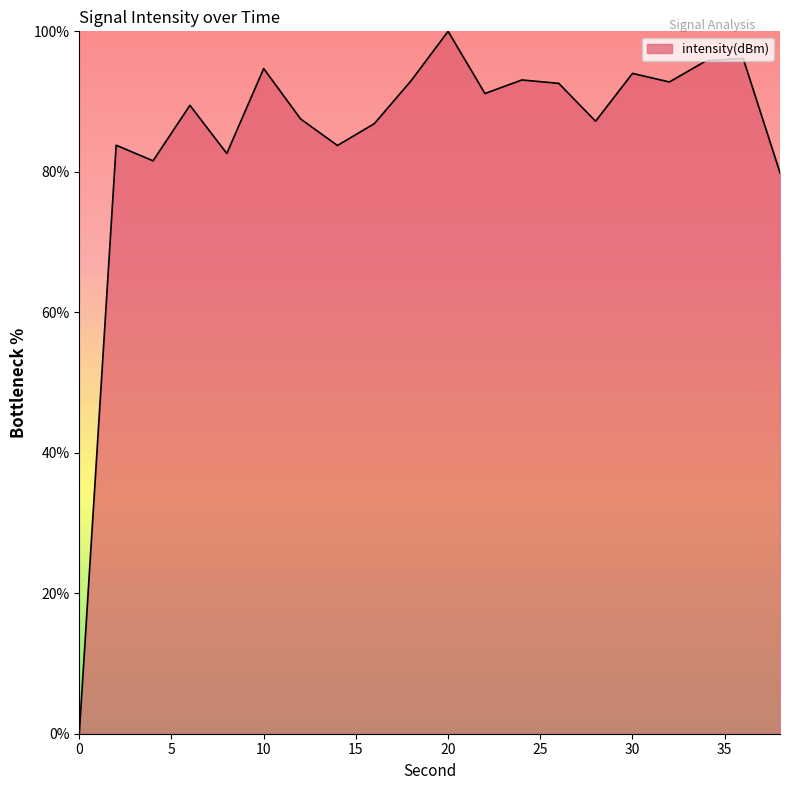

What is the greatest value displayed?

100.0